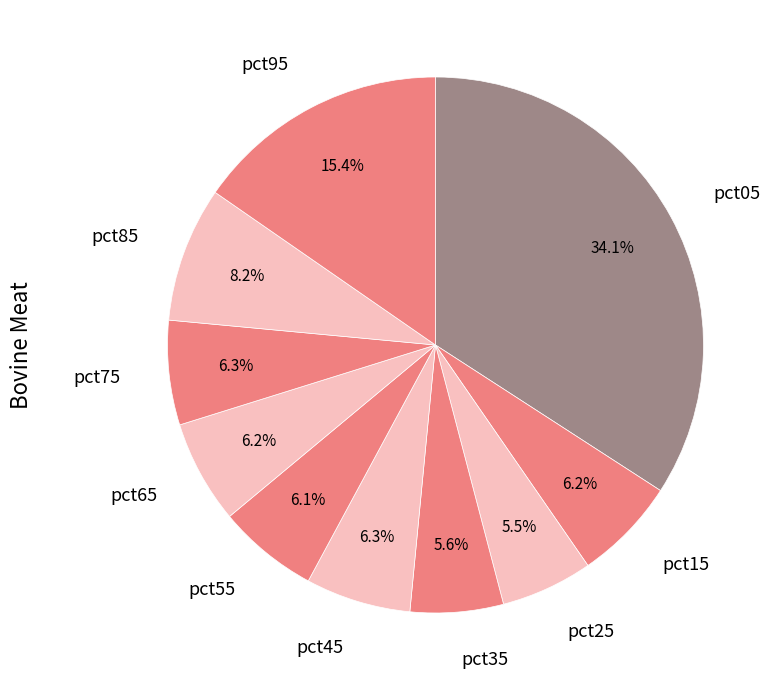

What is the largest slice in the pie chart?

pct05